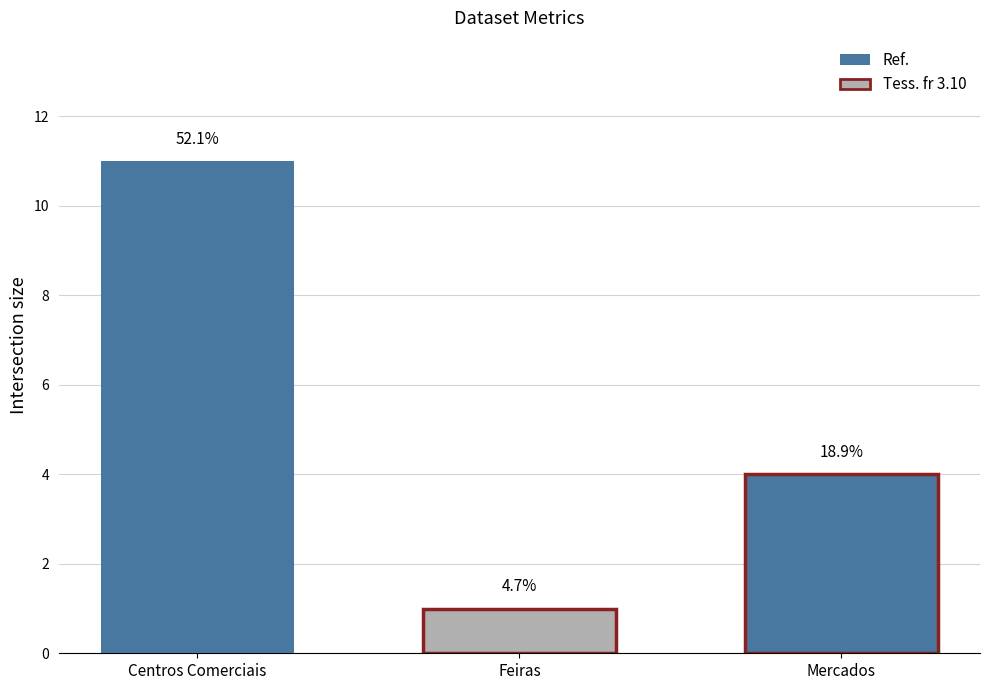

Are the bars horizontal?

No